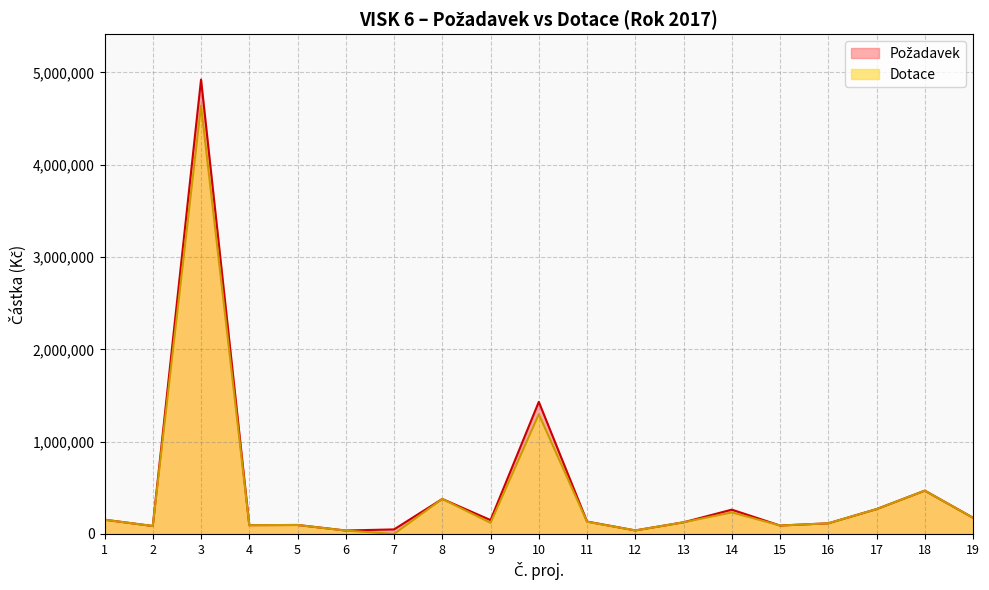

What is the maximum value shown in the chart?

4923000